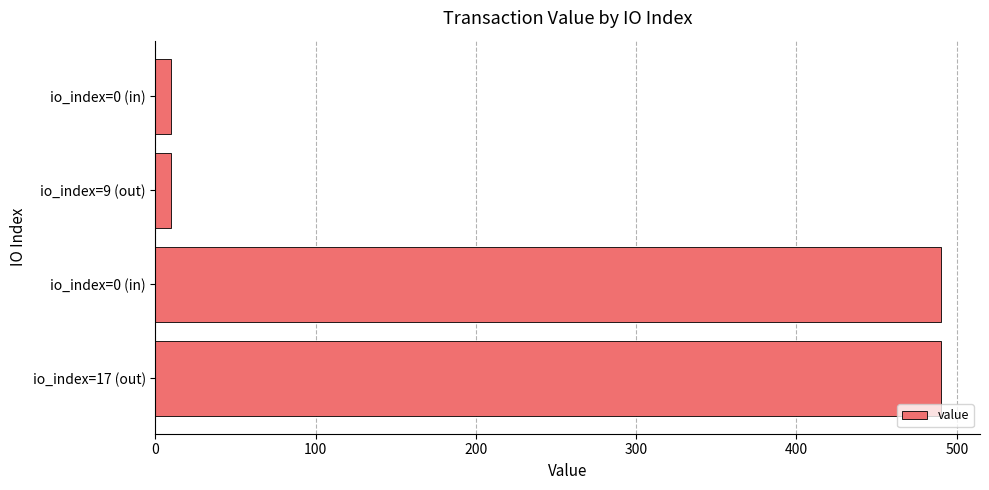

How many values are below 489?

2